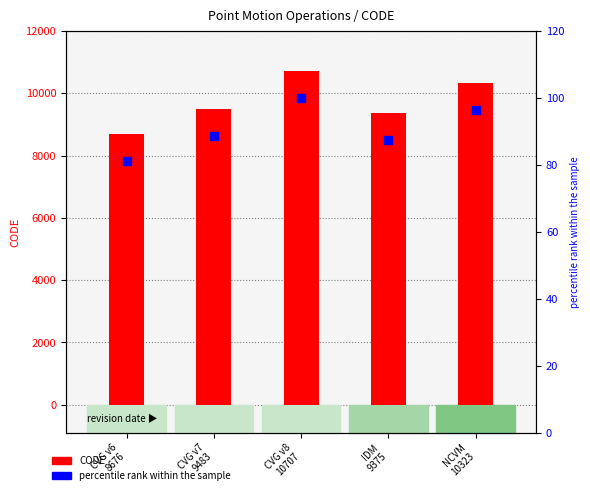

Which series reaches the maximum Y coordinate?

CODE